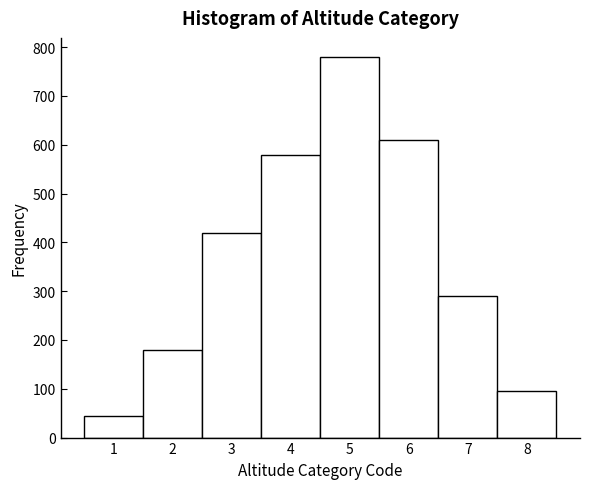

How tall is the bar that spans 2.5 to 3.5 on the x-axis? The values are not printed on the chart, so give them approximately, as read against the axis.

420